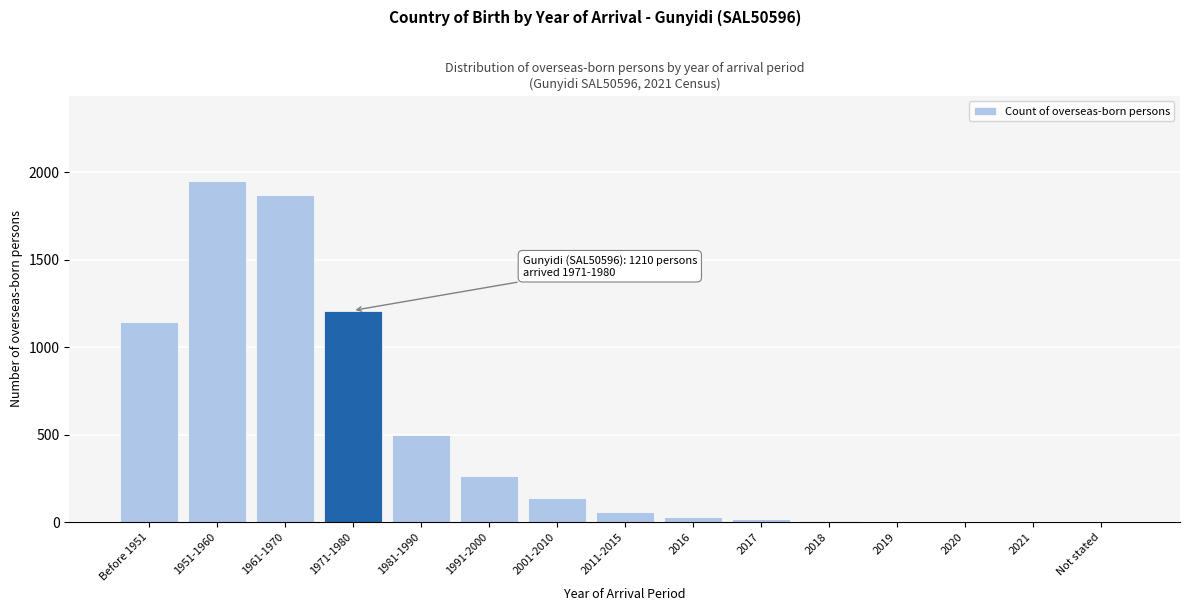

The value at 2011-2015 is 60. True or false?

True